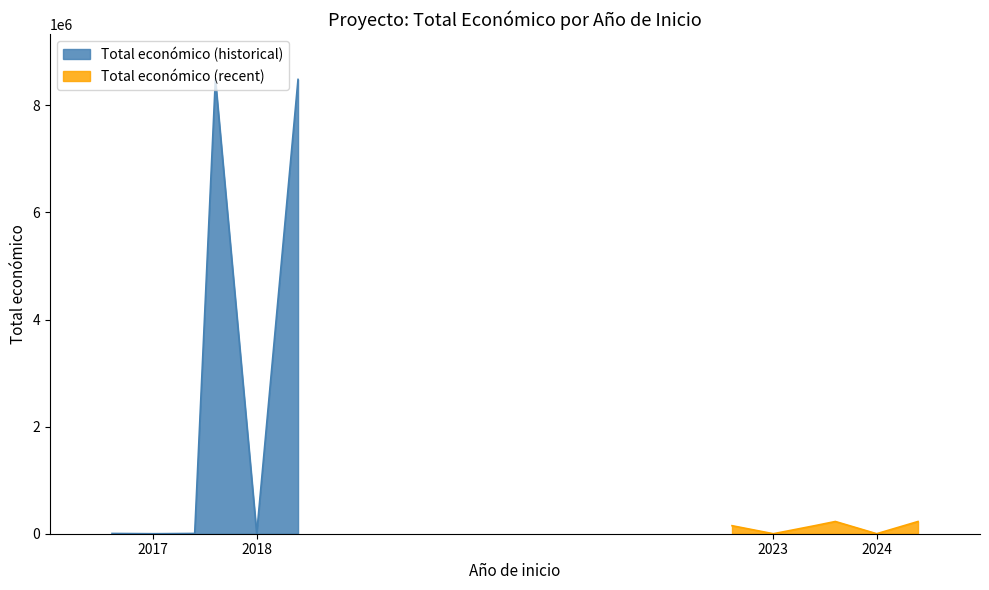

How many points are lower than both their immediate neighbors (excluding endpoints)?

1